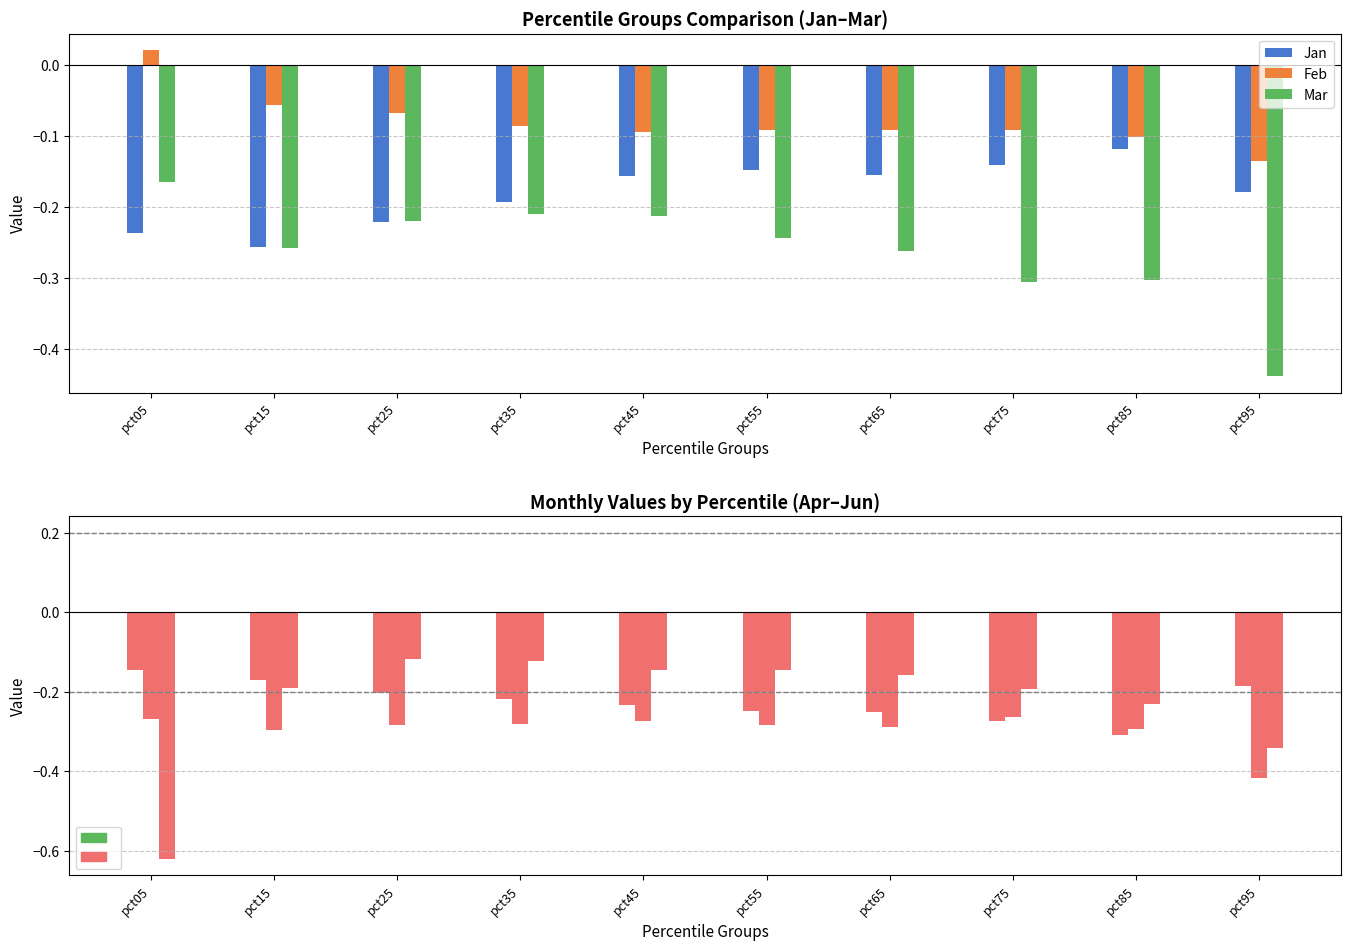

At how many categories does at least one series exceed 0?

1